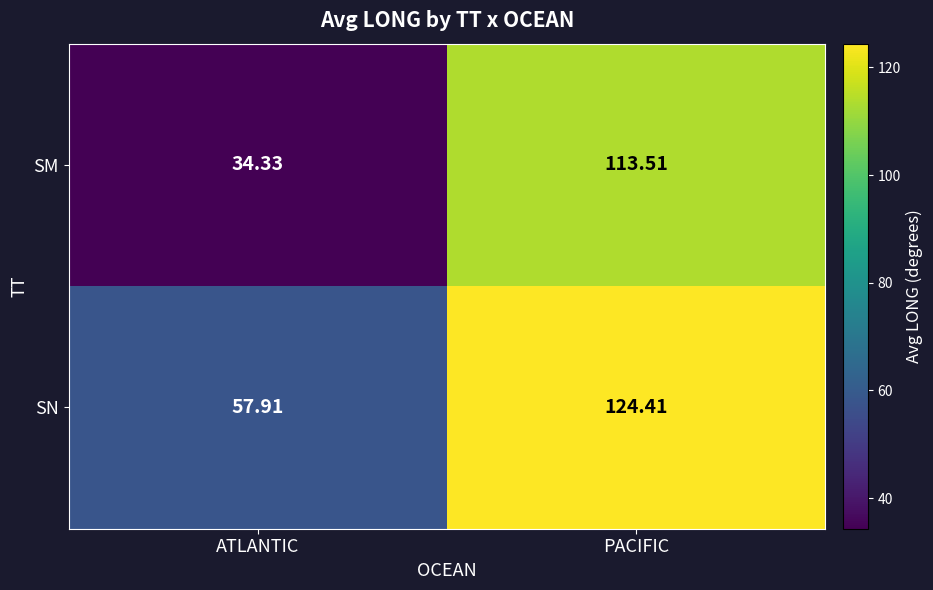

Which series has the largest total across all categories?

SN